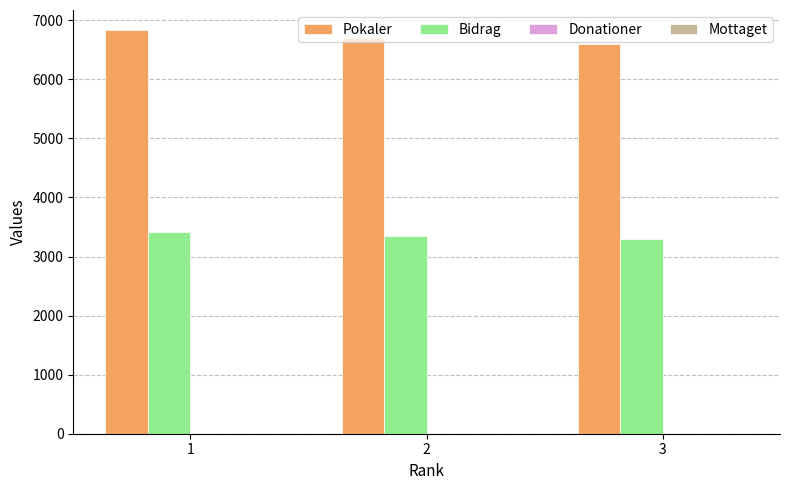

What is the spread (max minus min) of values at 1?

3417